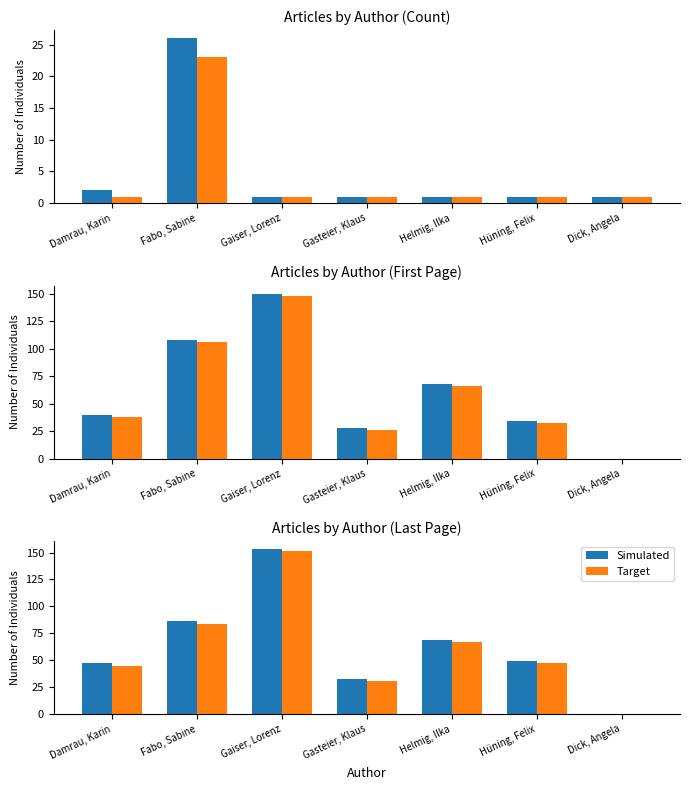

At which label does Target reach its minimum?

Dick, Angela